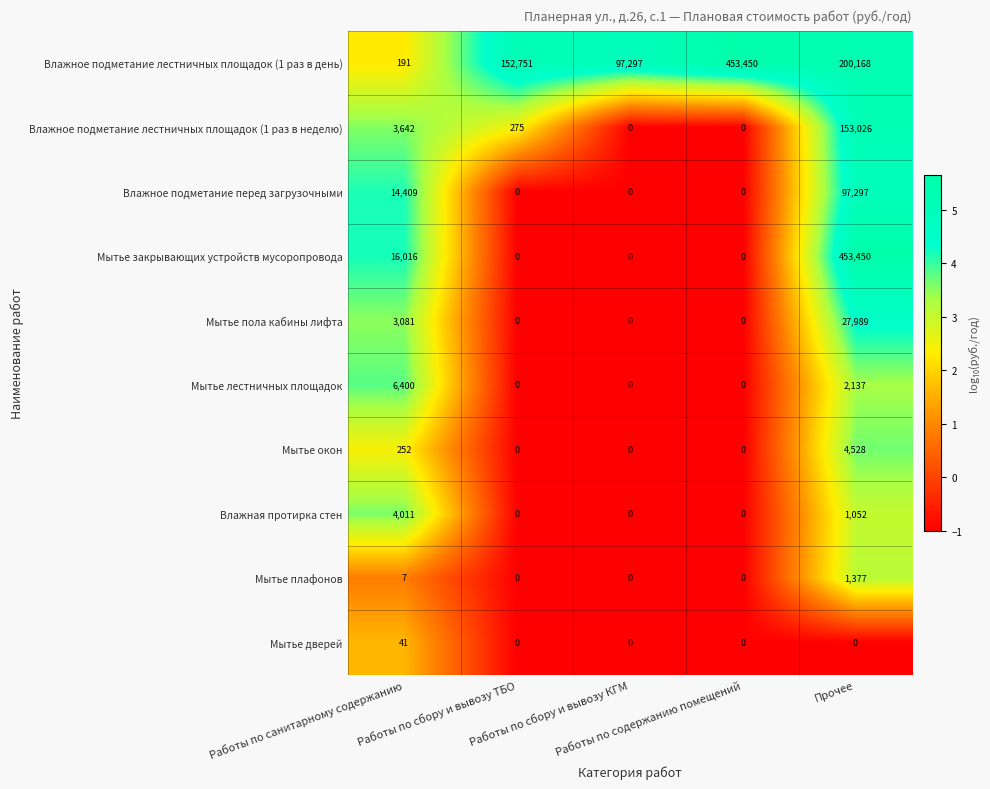

What is the average value of the Мытье окон series?

956